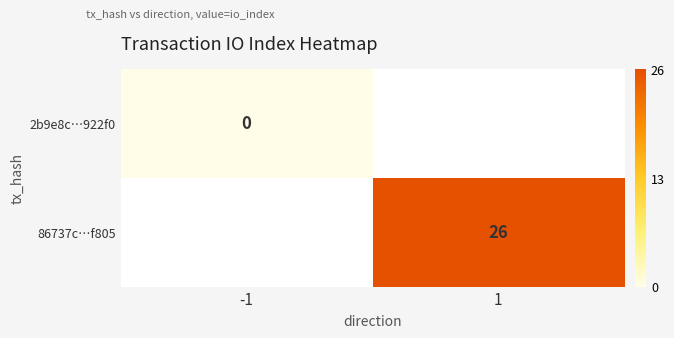

The 86737c…f805 series shows 26 at 1. True or false?

True